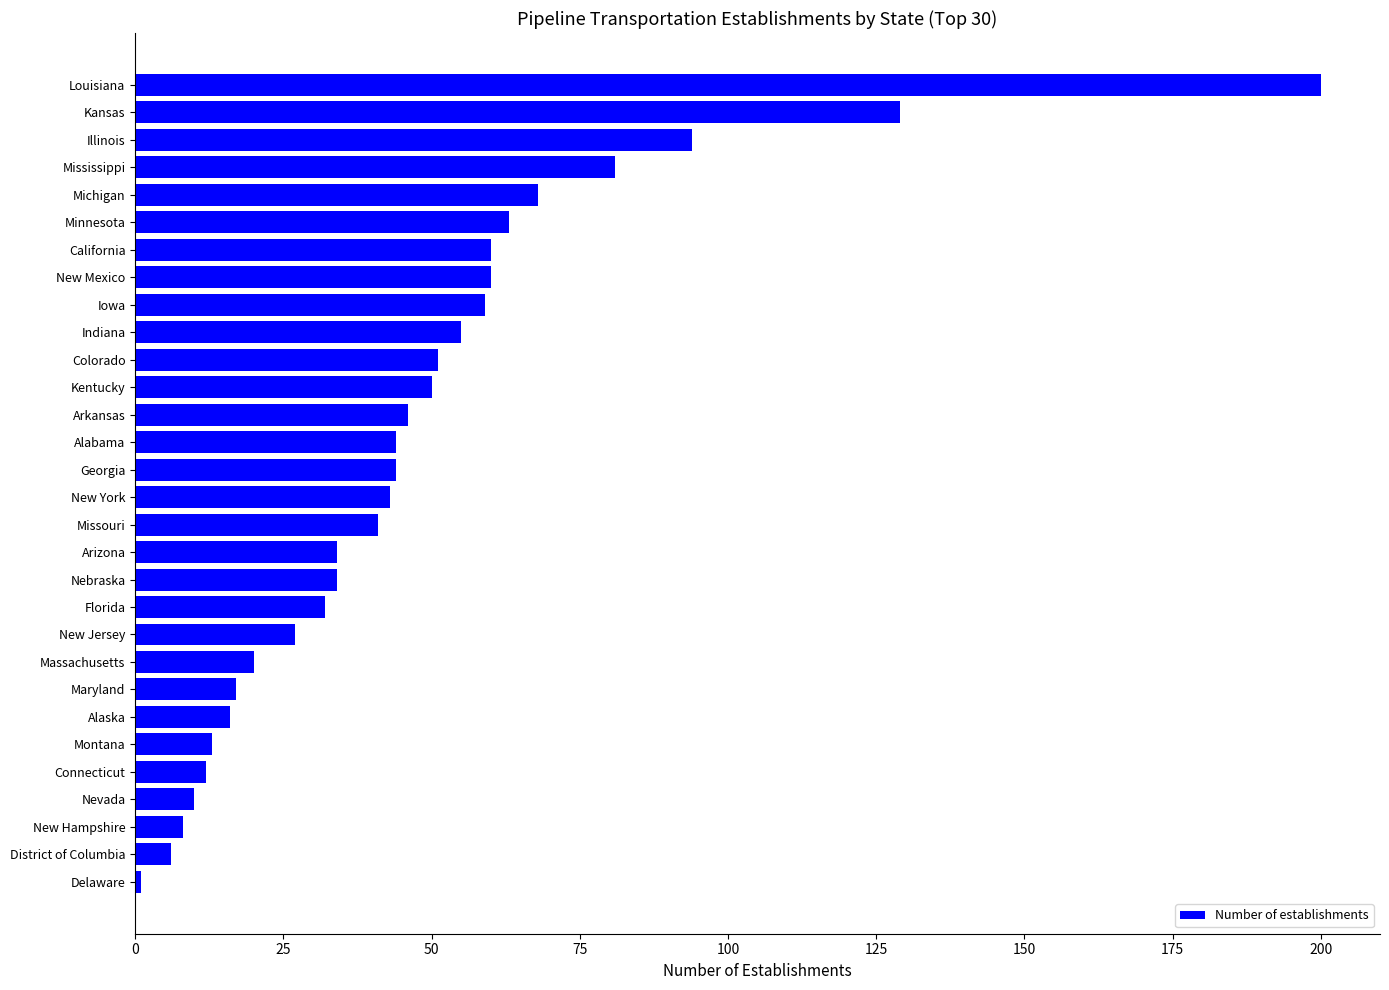

Is it true that the value at New Jersey is 27?

True